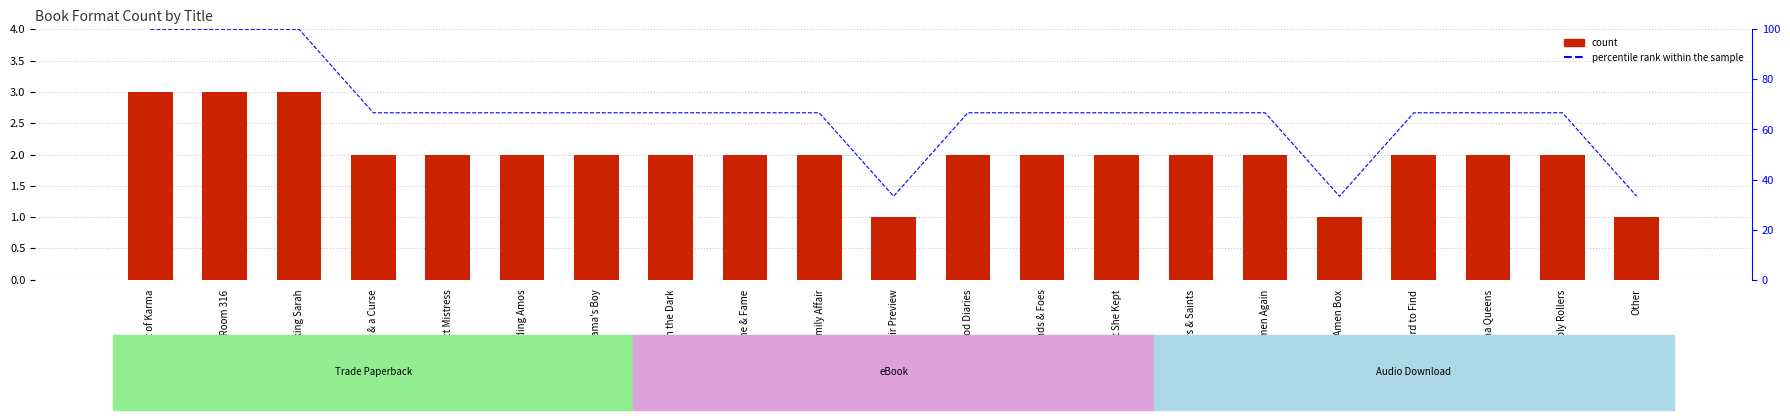

Which category has the lowest value across all series?

Family Affair Preview